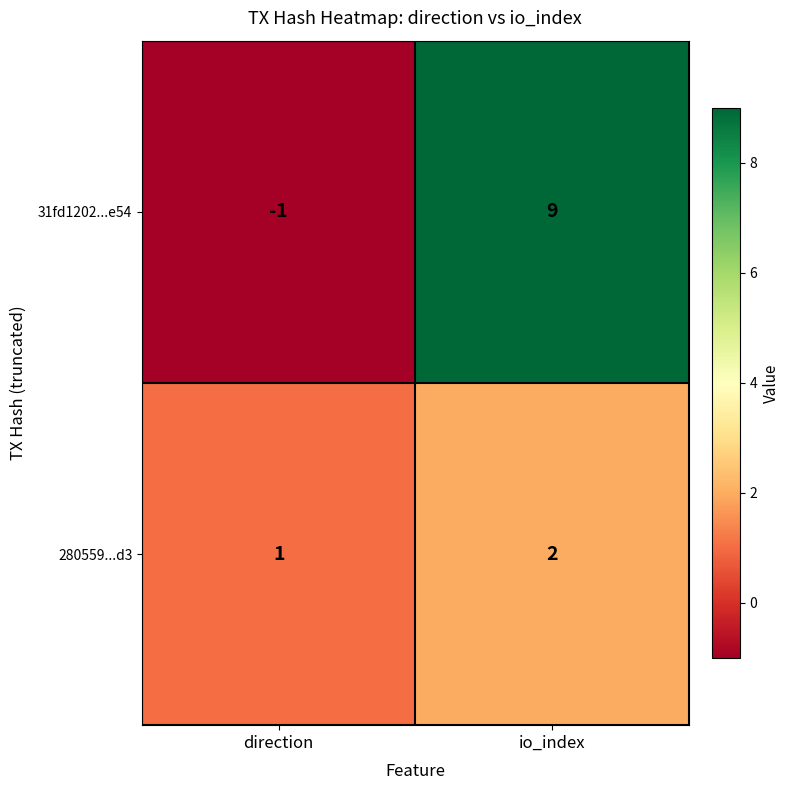

The value of 31fd1202...e54 at direction is -1. True or false?

True